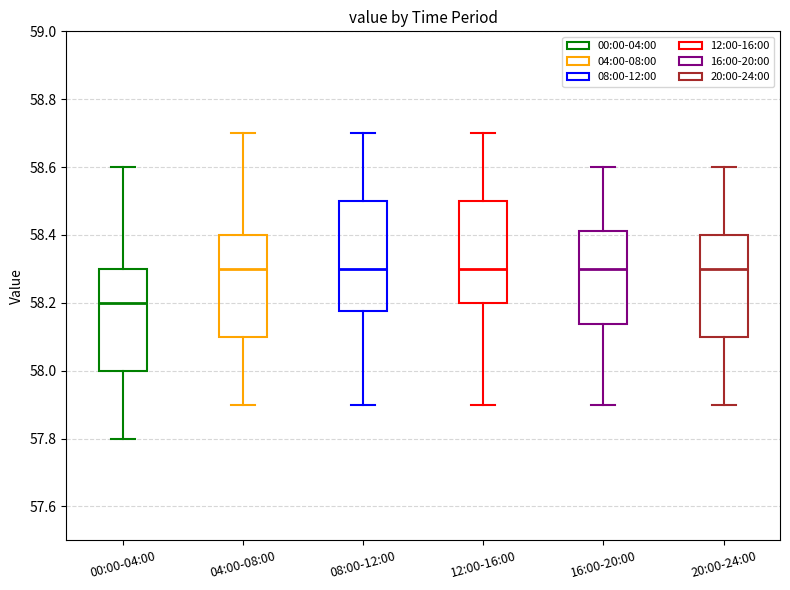

Where does the upper whisker of the box for 20:00-24:00 end on the y-axis? The values are not printed on the chart, so give them approximately, as read against the axis.

58.60